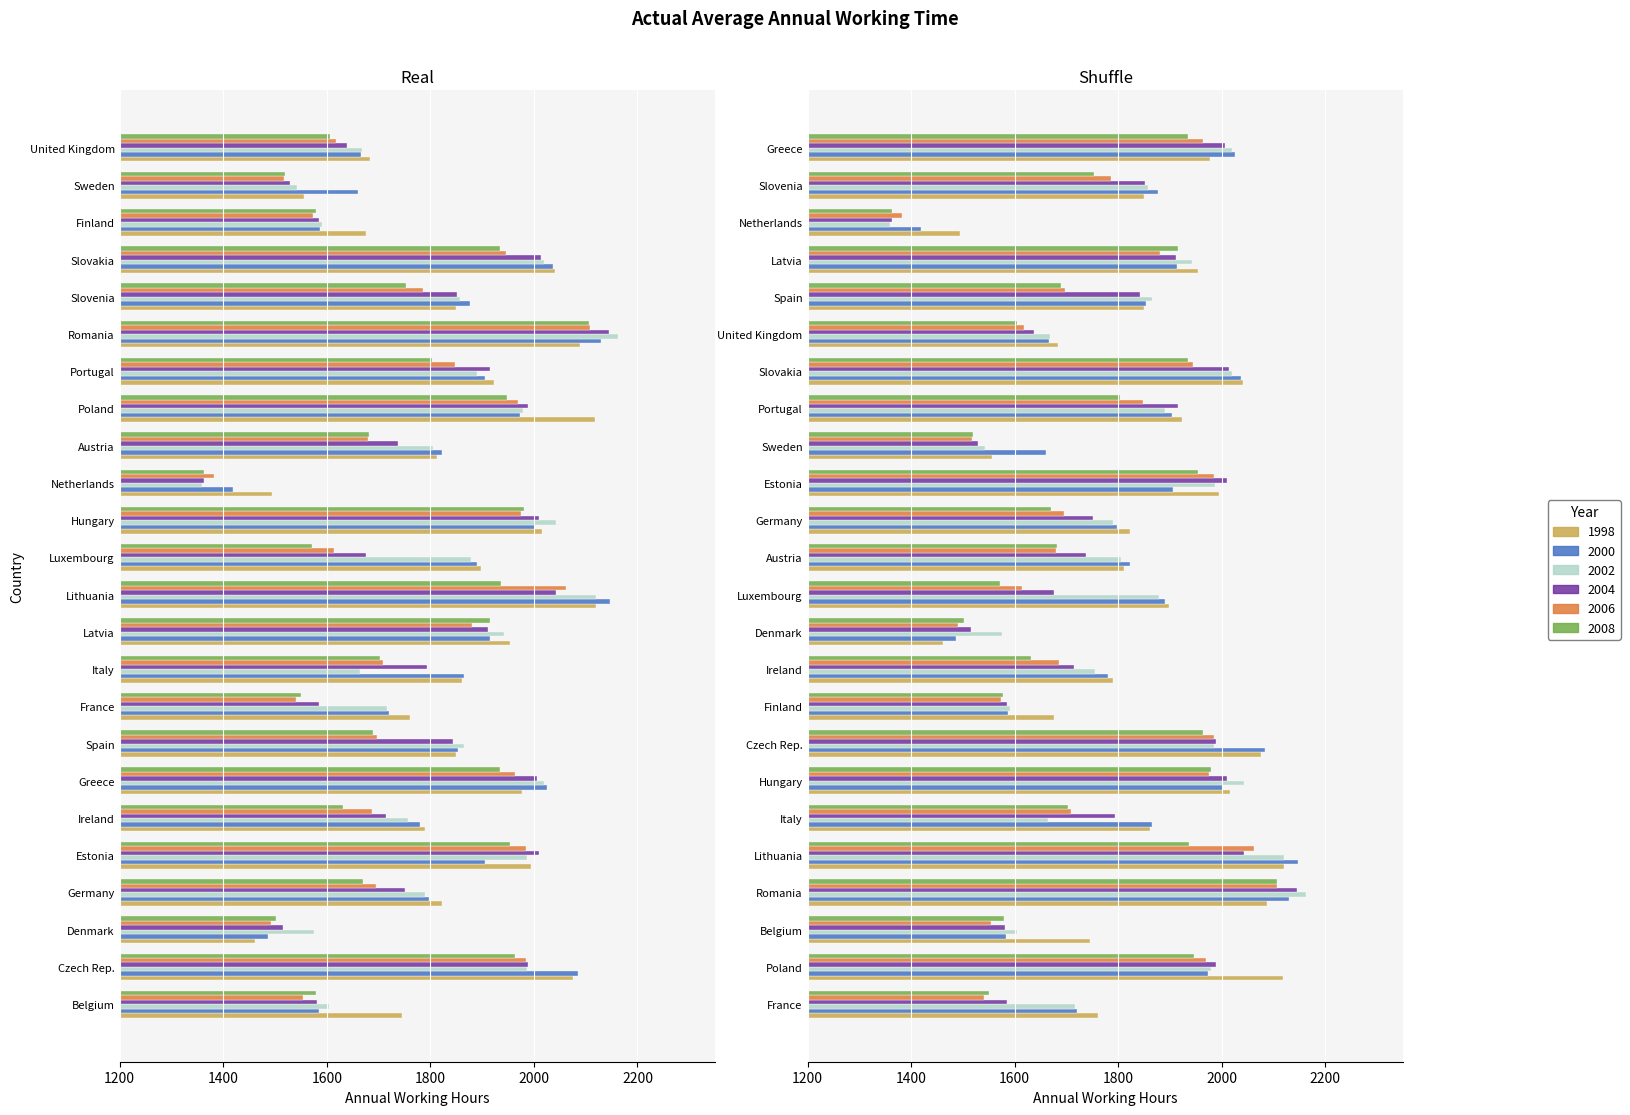

Are the bars horizontal?

Yes